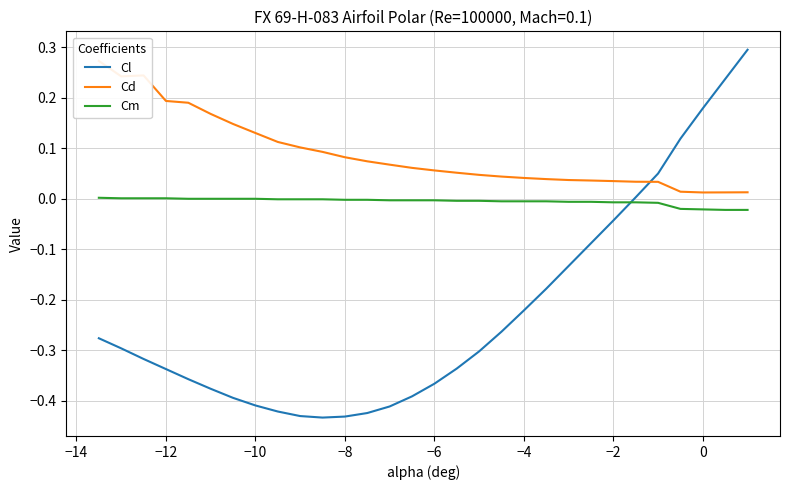

List the series in order of their peak value, lowest first.

Cm, Cd, Cl